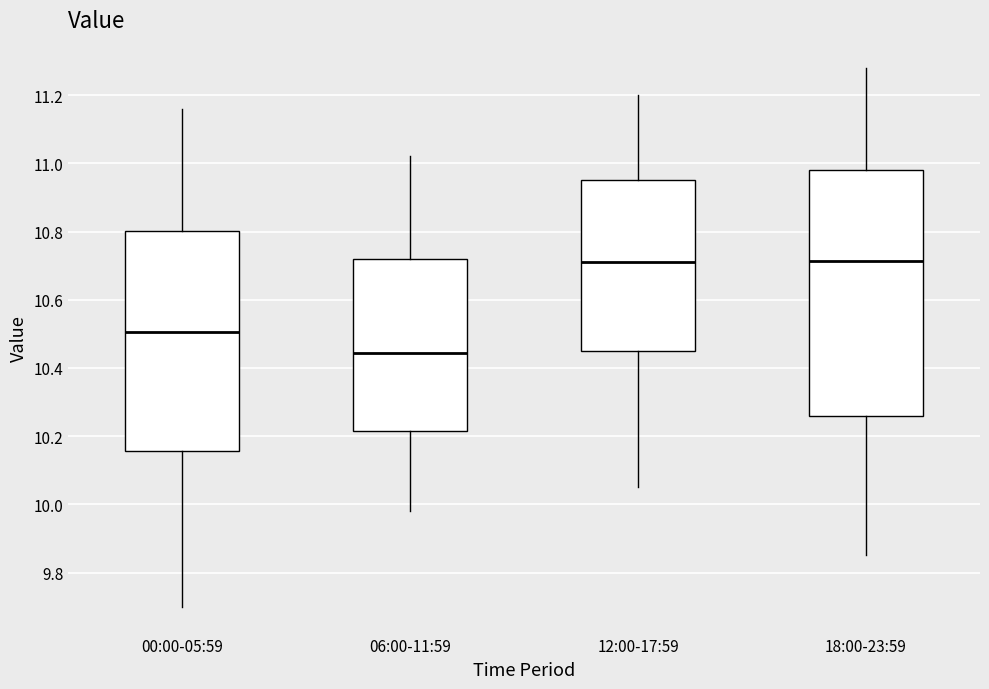

Reading left to right, transcribe this box plot: for each box, give where its median line is, the range the box spans, and where its two whiskers end, as read against the y-axis. The values are not printed on the chart, so give them approximately, as read against the axis.

00:00-05:59: median 10.50, box 10.16 to 10.80, whiskers 9.70 to 11.16
06:00-11:59: median 10.44, box 10.22 to 10.72, whiskers 9.98 to 11.02
12:00-17:59: median 10.72, box 10.46 to 10.96, whiskers 10.06 to 11.20
18:00-23:59: median 10.72, box 10.26 to 10.98, whiskers 9.86 to 11.28